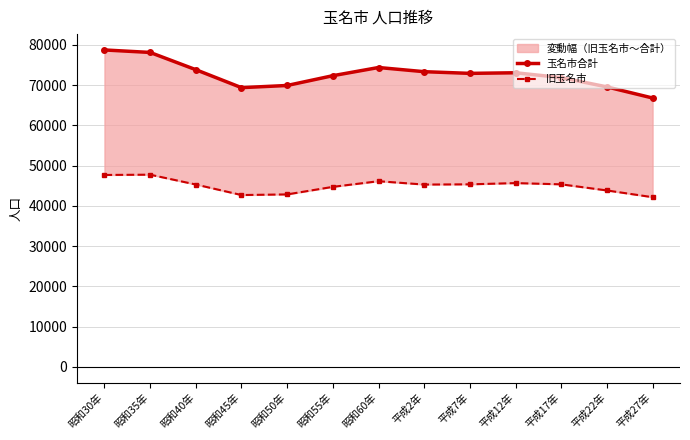

How many data points in 旧玉名市 are less than 45296?

6